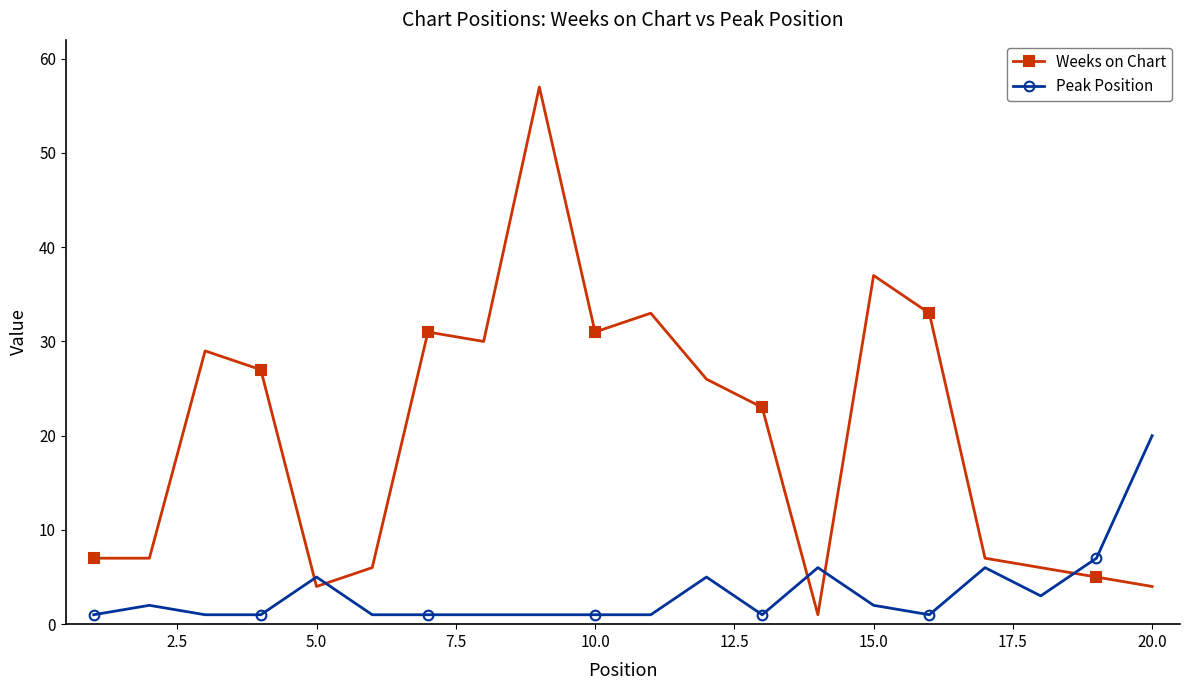

Does the chart display data point markers on the line(s)?

Yes